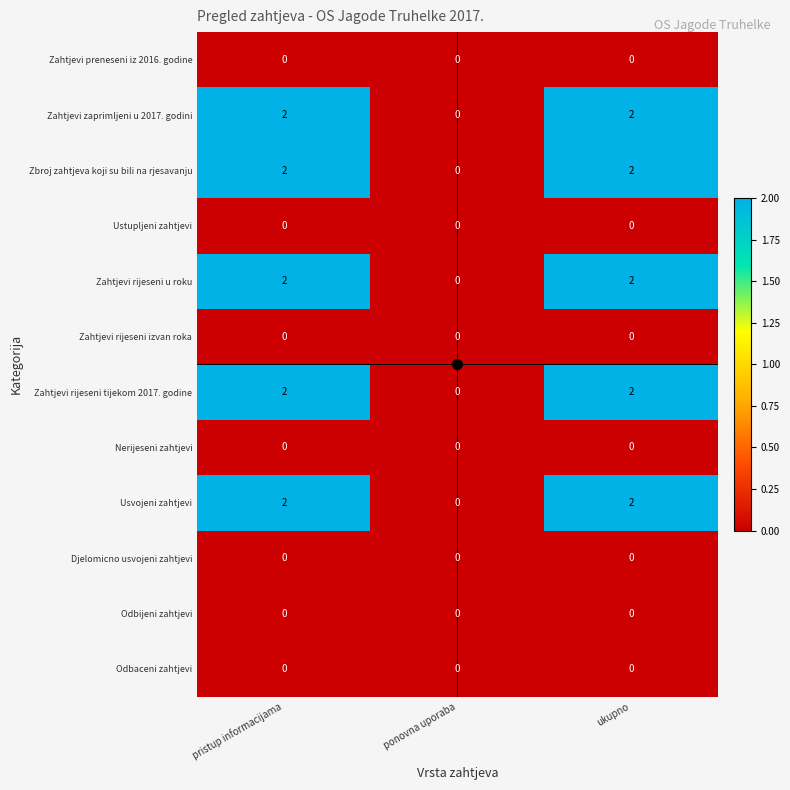

The Odbijeni zahtjevi series shows 0 at ukupno. True or false?

True